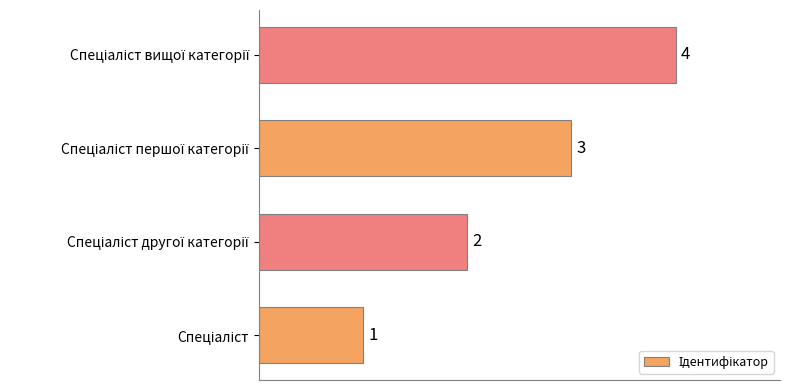

How many values are between 2 and 4?

3